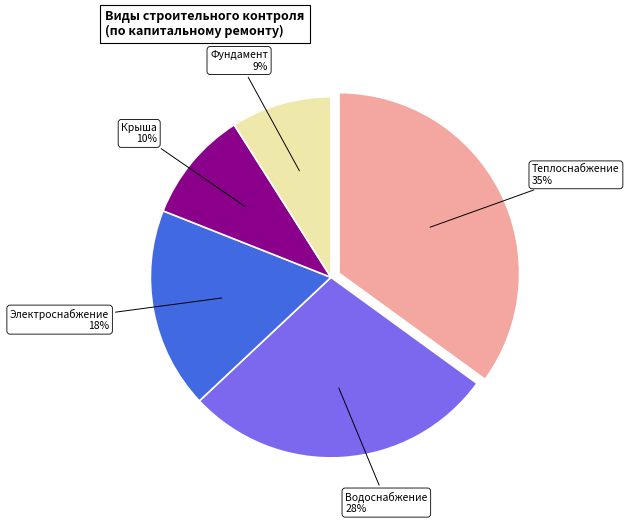

Does any single category account for the majority?

No